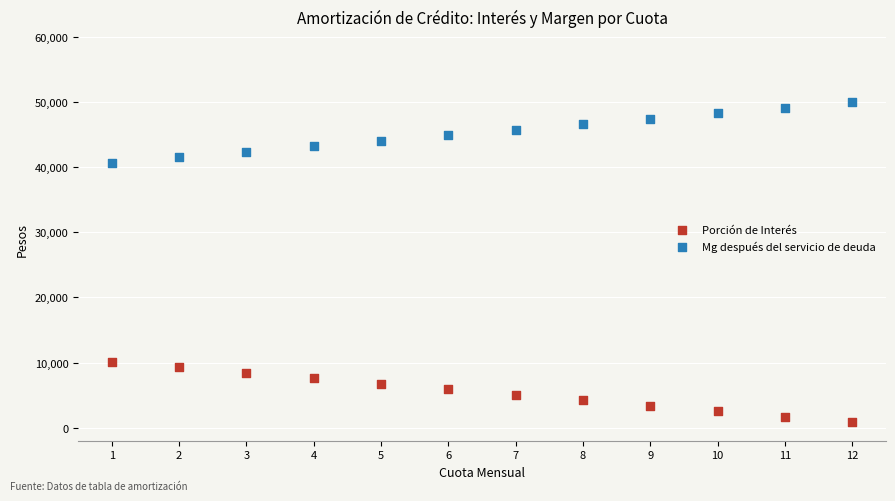

What is the X range (max minus min) for the scatter plot?

11.0